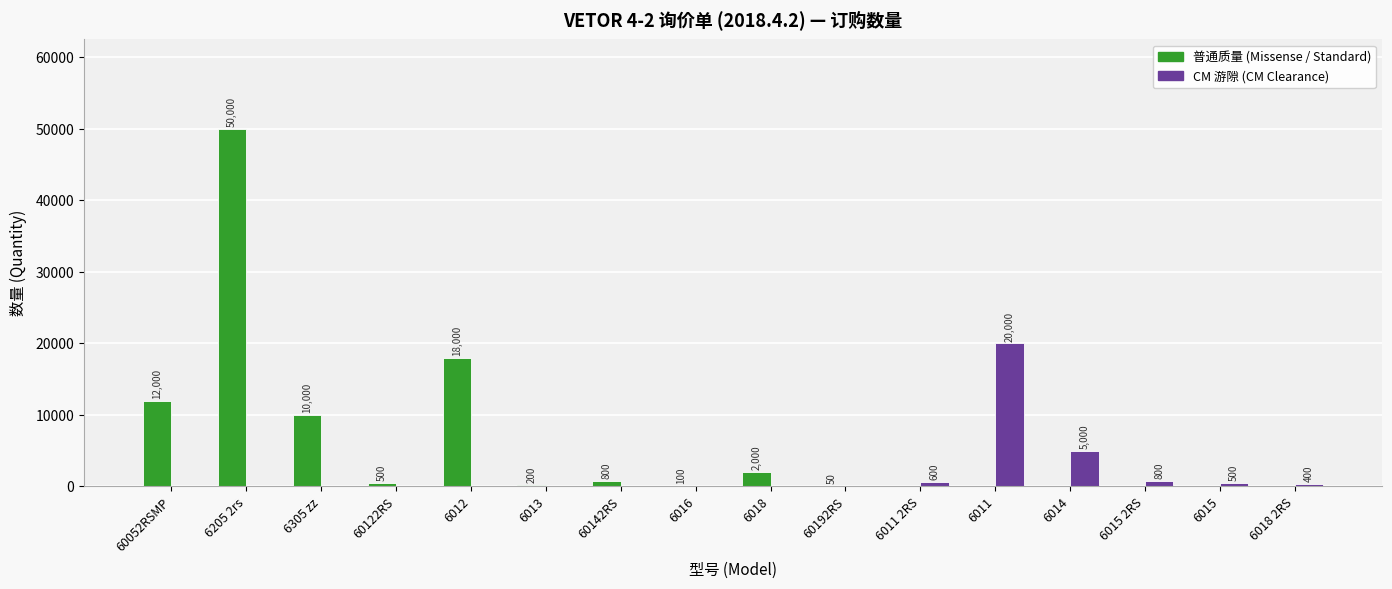

At which category is the sum across all series the highest?

6205 2rs